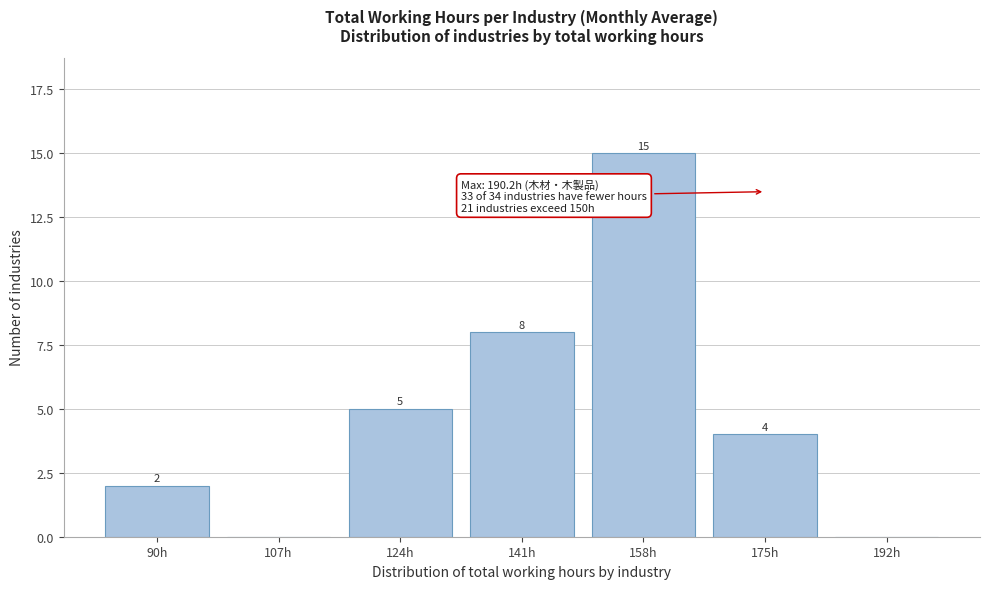

Reading left to right, list all the values displayed in this chart.

90h=2	107h=0	124h=5	141h=8	158h=15	175h=4	192h=0